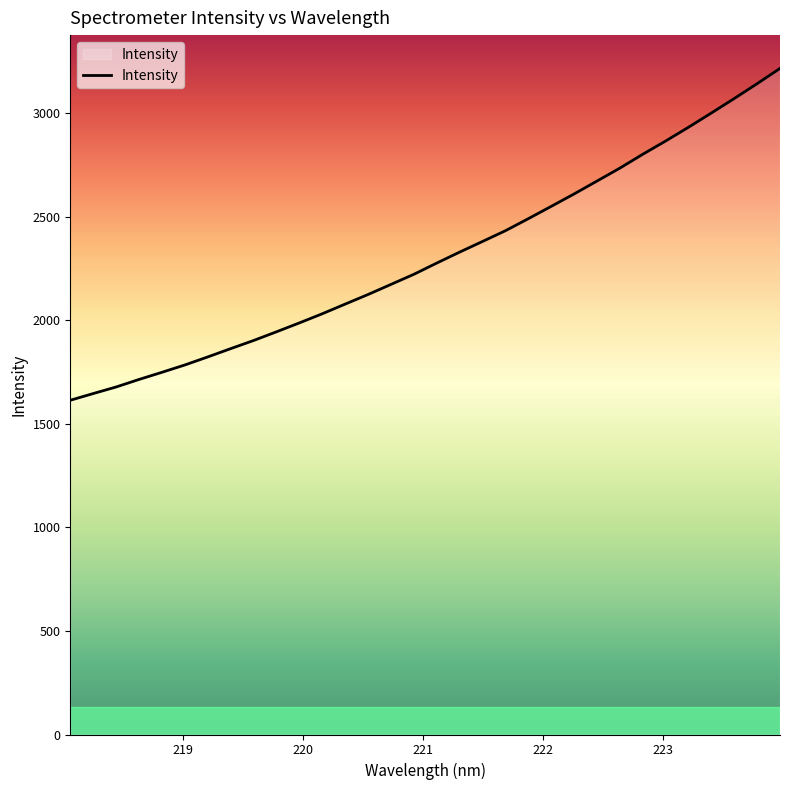

What is the smallest value displayed?

1613.7